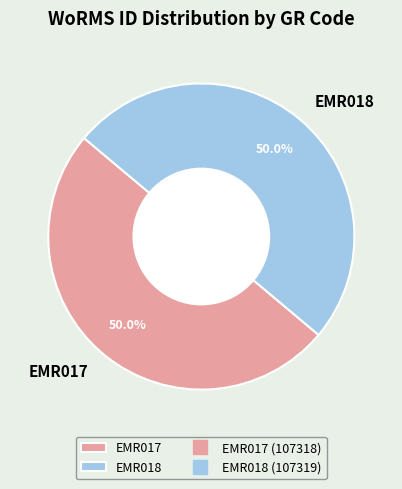

What is the ratio of the value at EMR017 to the value at EMR018?

1.0